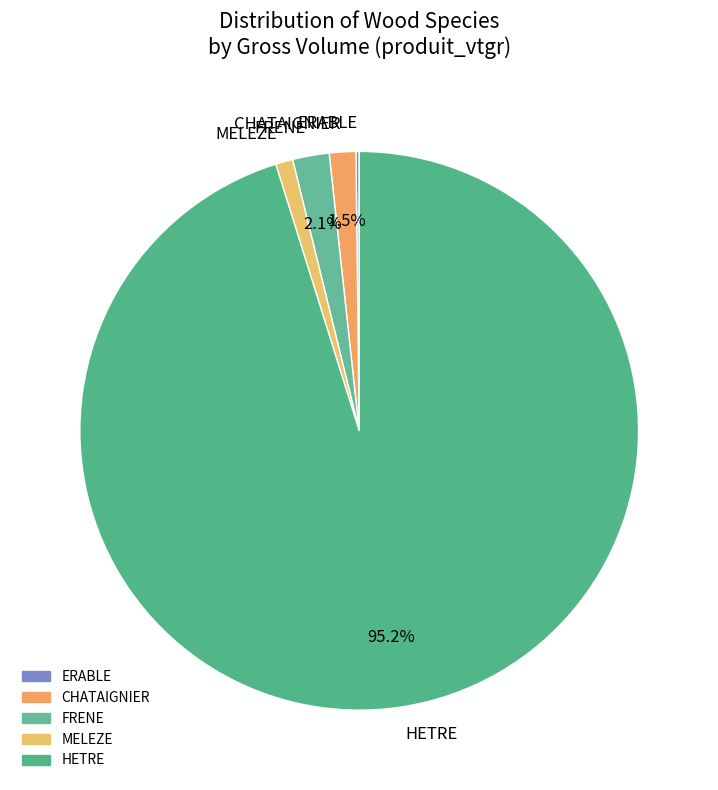

What percentage is NOT represented by CHATAIGNIER?

98.5%